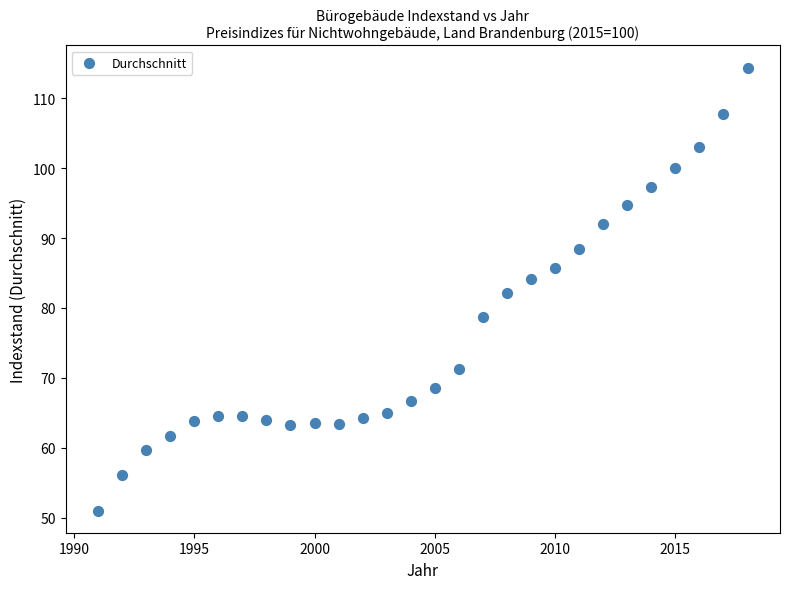

What is the range of X values (max minus min)?

27.0